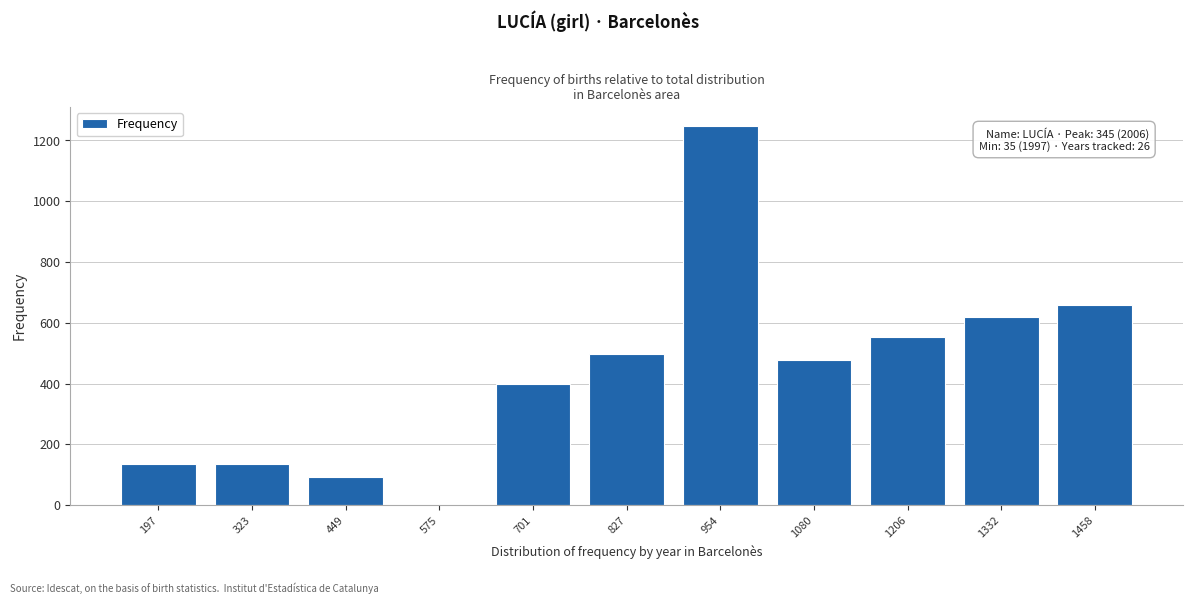

What is the change in value from 323 to 954?

+1113